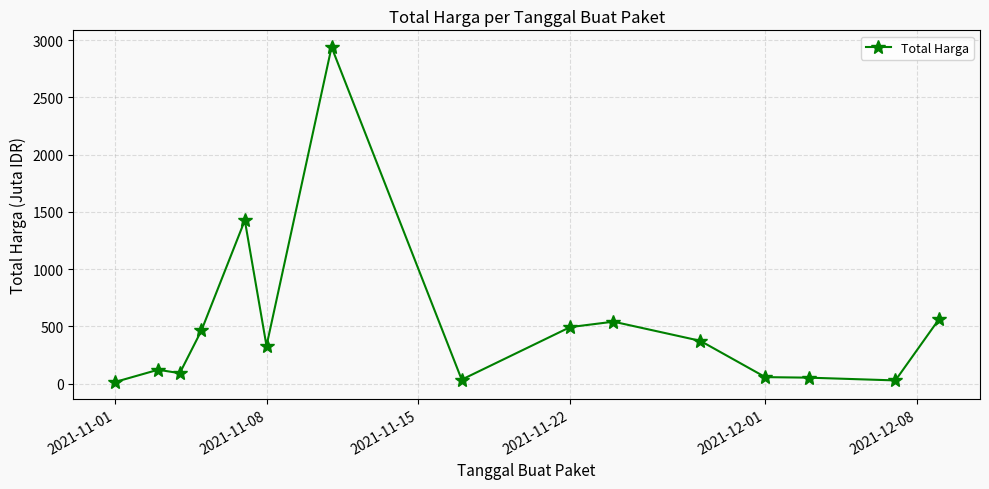

What is the difference between the second highest and second lowest values?

1398.5